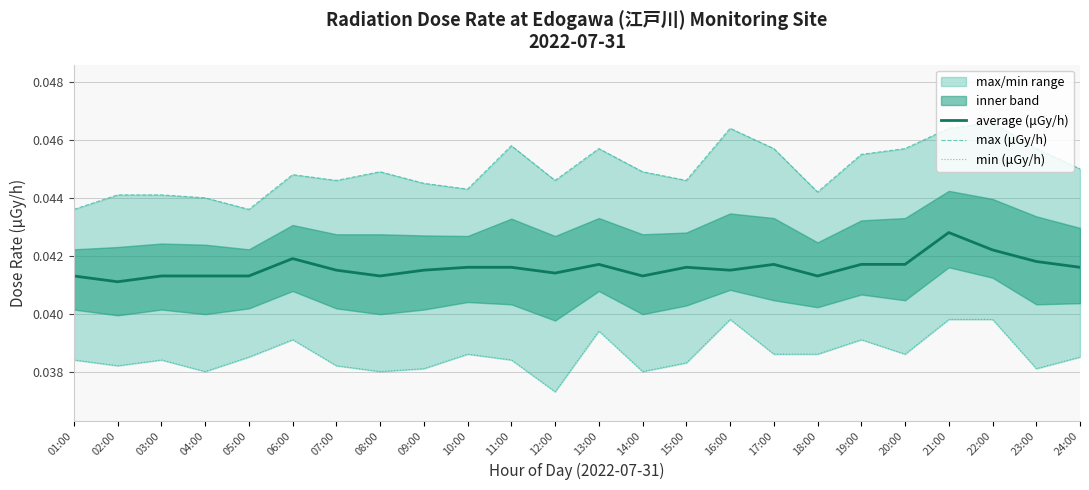

In max (μGy/h), how many points are lower than both neighbors (excluding endpoints)?

6